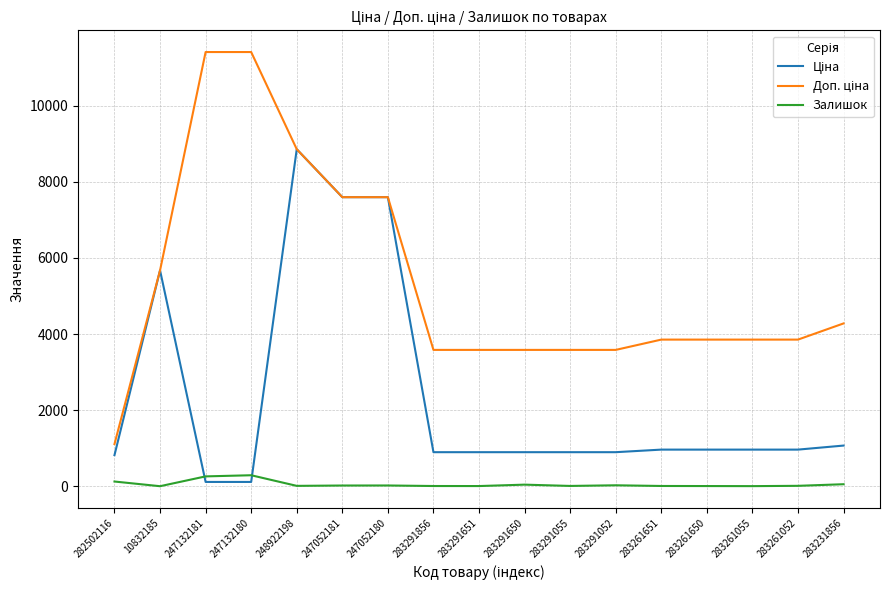

At which category is the sum across all series the highest?

248922198